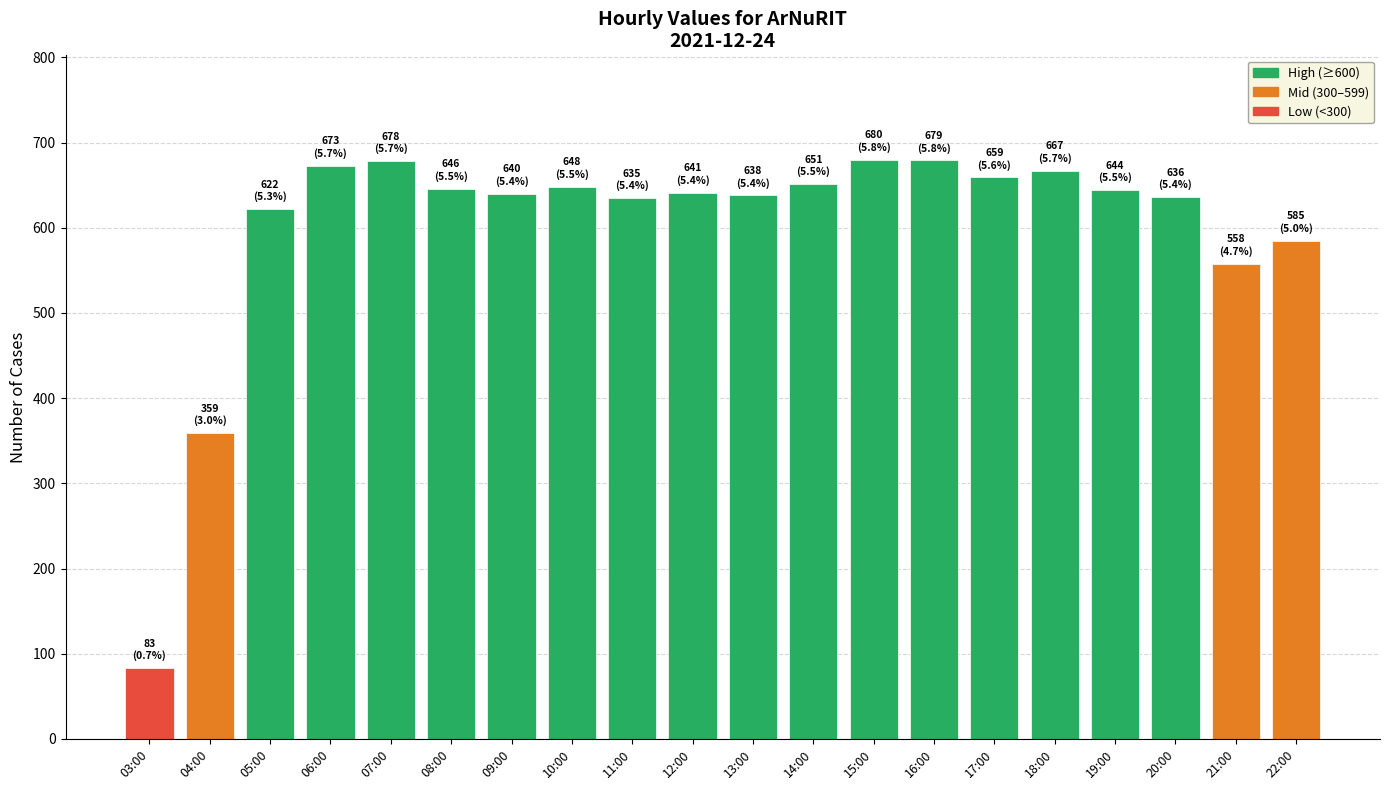

Where is the data nearest to the value 381?

04:00